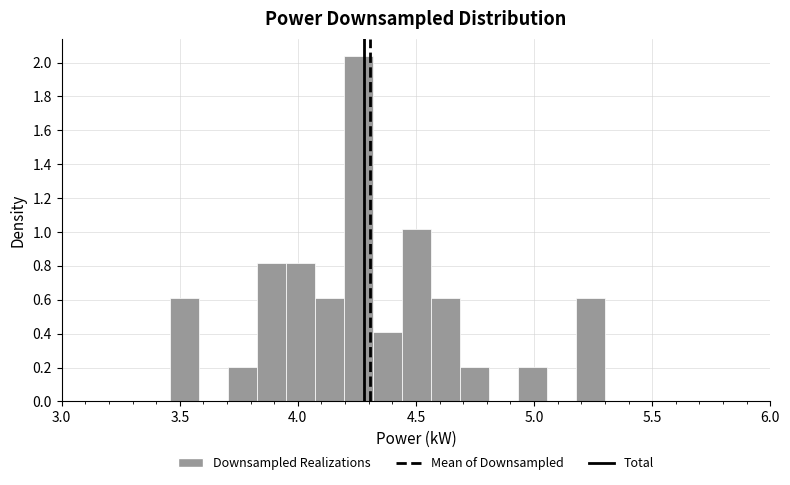

Read against the x-axis, roughly where is the centre of the tallest bar?

4.25